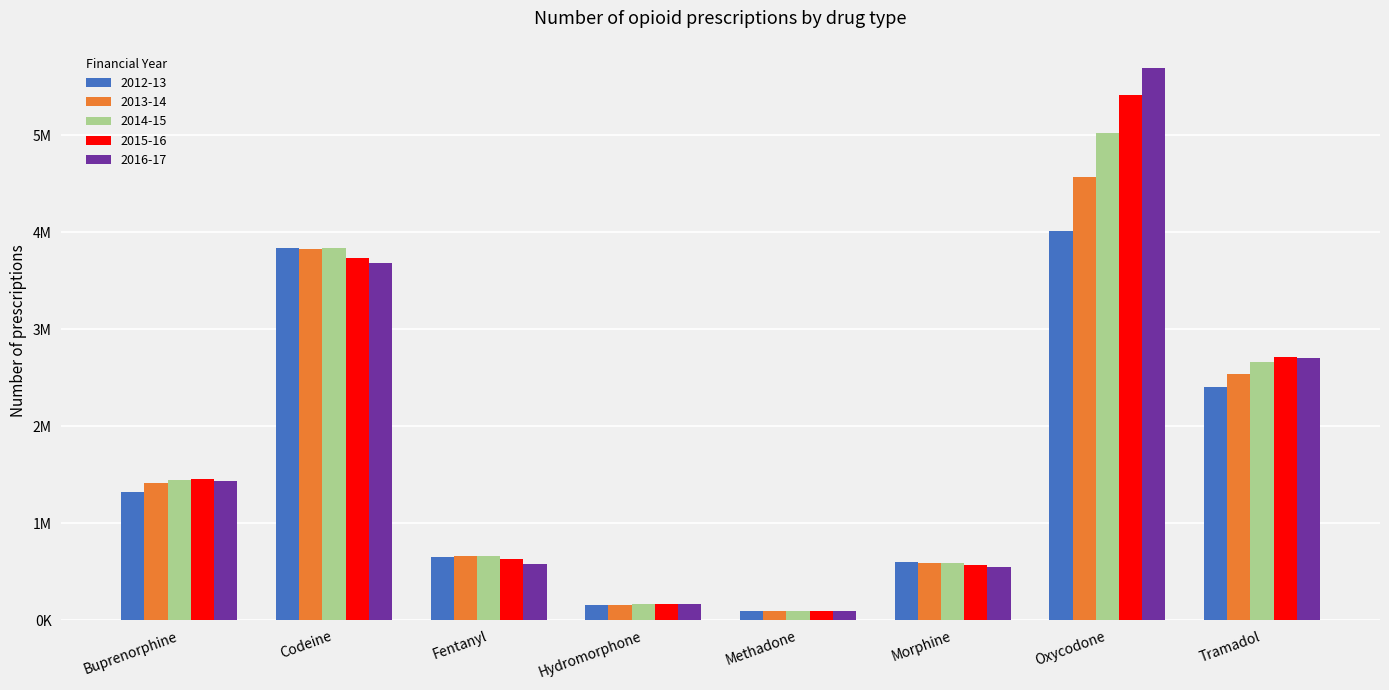

What are all the series names shown in the legend?

2012-13, 2013-14, 2014-15, 2015-16, 2016-17